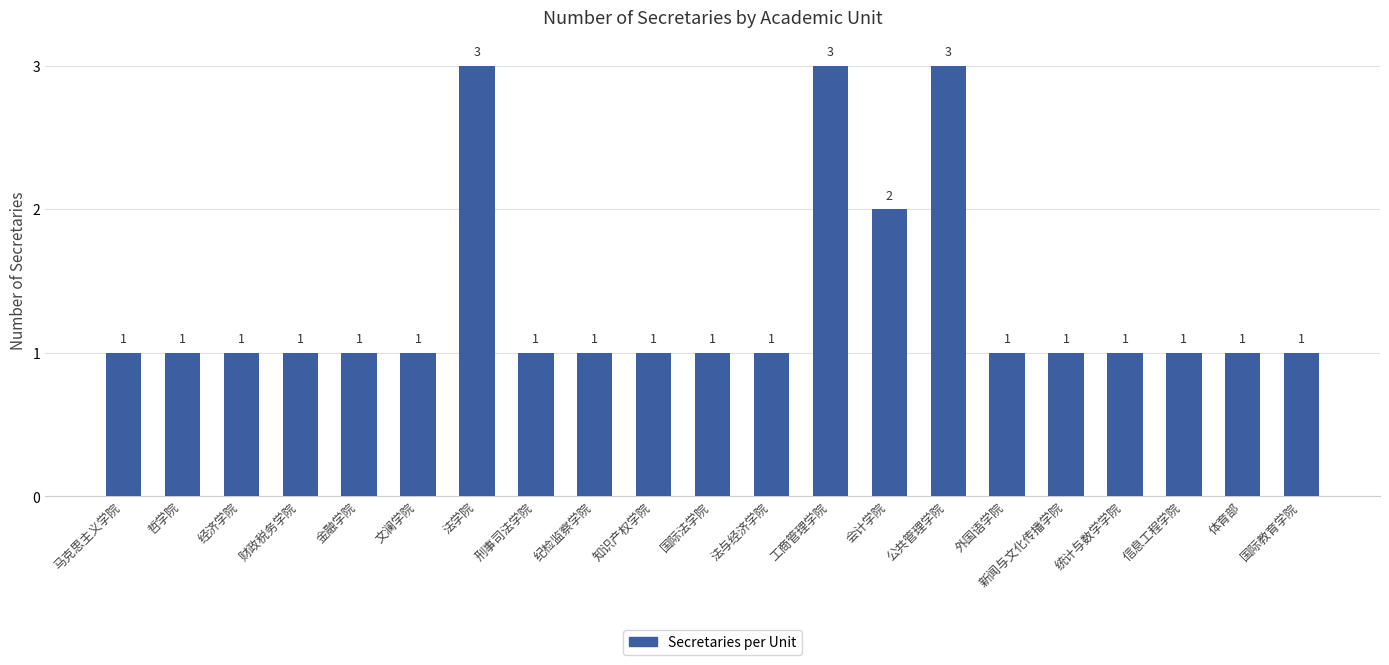

How many values are between 1 and 2?

18